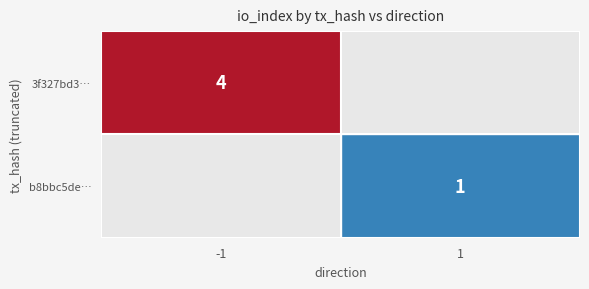

The 3f327bd3… series shows 6 at -1. True or false?

False